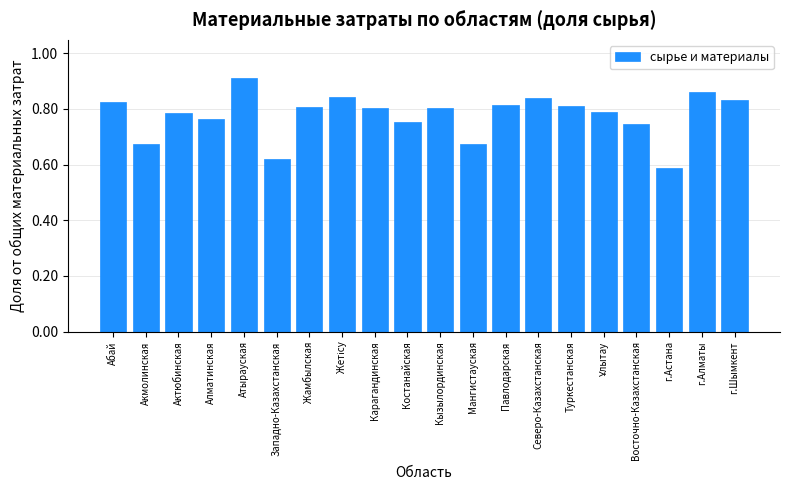

Which category has the lowest value across all series?

г.Астана